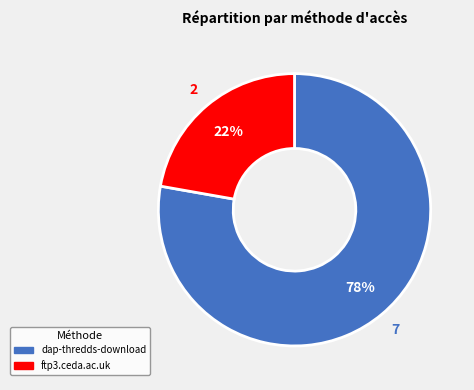

What percentage is the dap-thredds-download slice, to the nearest percent?

78%